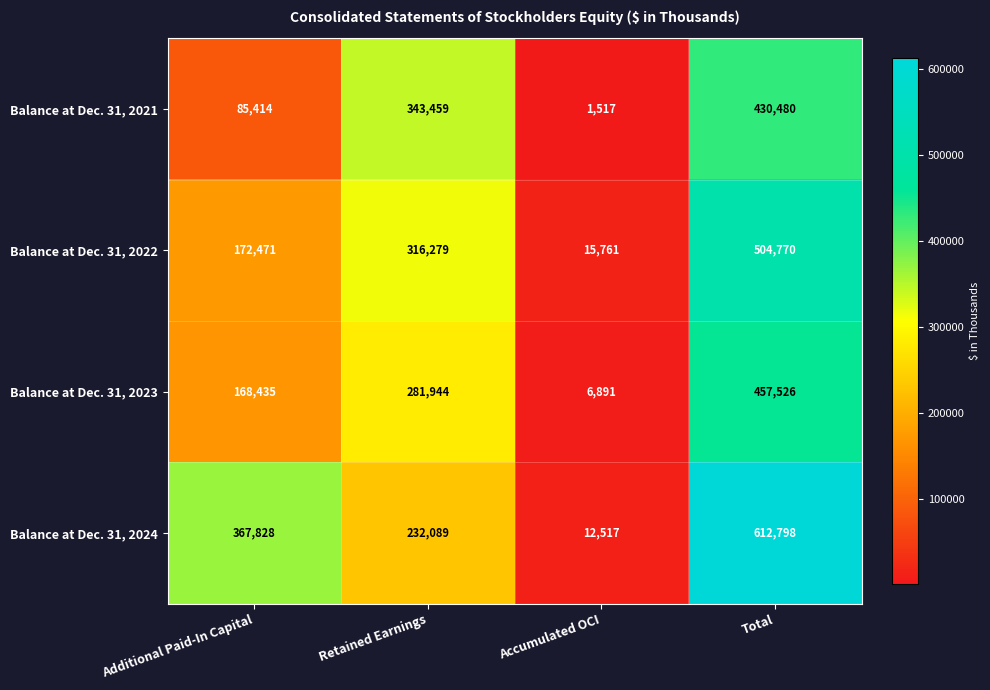

What is the minimum value for Balance at Dec. 31, 2022?

15761